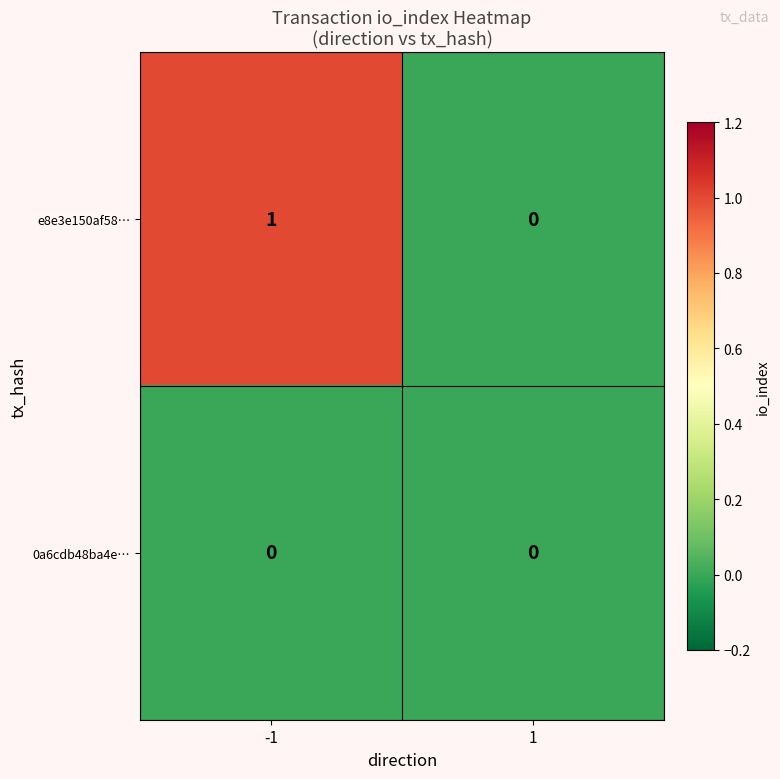

Reading right to left, transcribe all the data shown in this chart.

e8e3e150af58…: 1=0	-1=1
0a6cdb48ba4e…: 1=0	-1=0